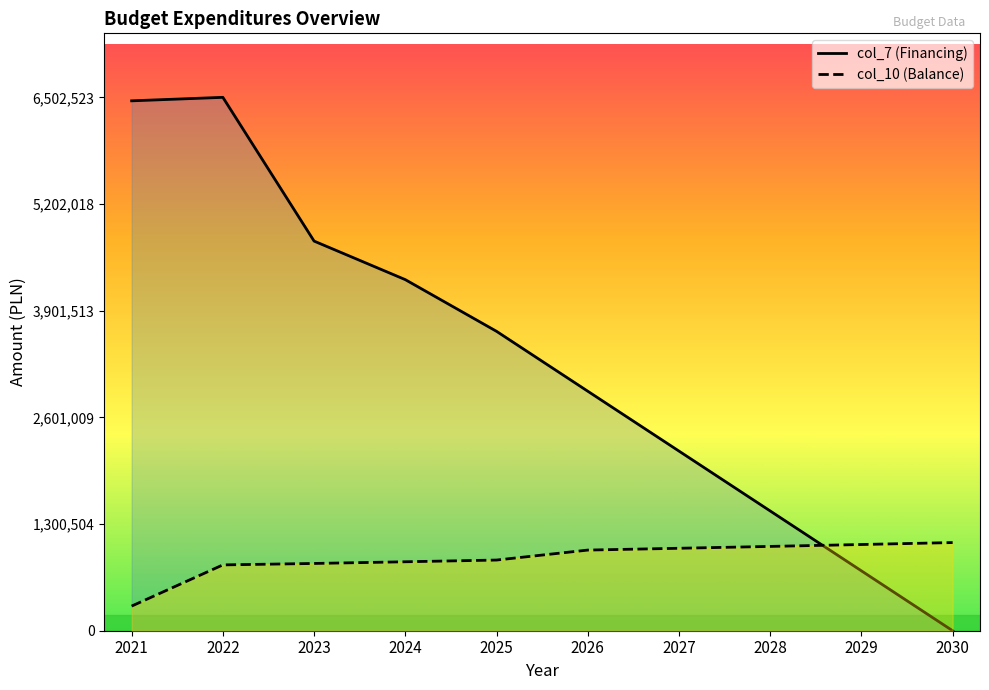

Which series ends up on top after the final intersection of col_7 (Financing) and col_10 (Balance)?

col_10 (Balance)